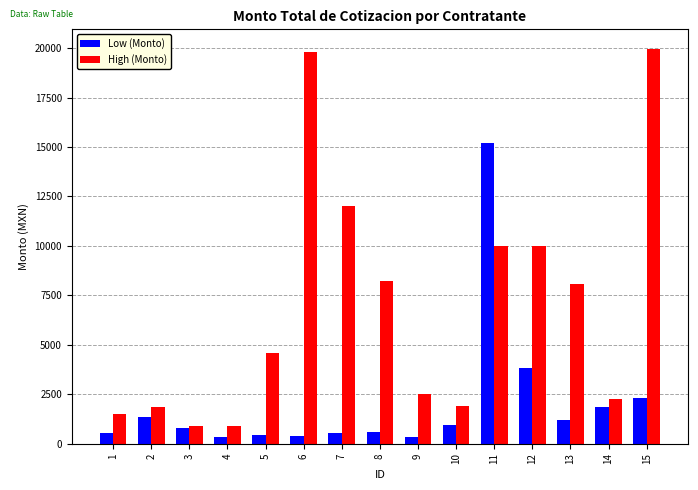

At 15, list the series in order from smallest to largest.

Low (Monto), High (Monto)